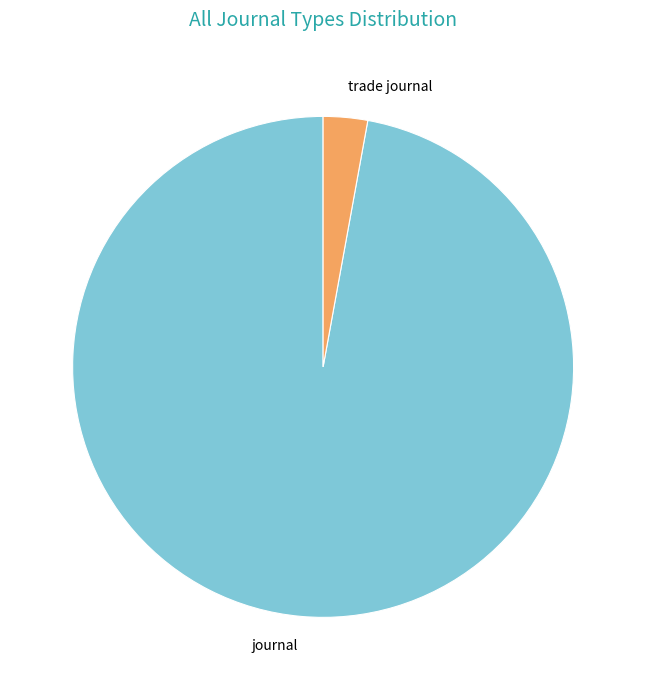

Does any single category account for the majority?

Yes